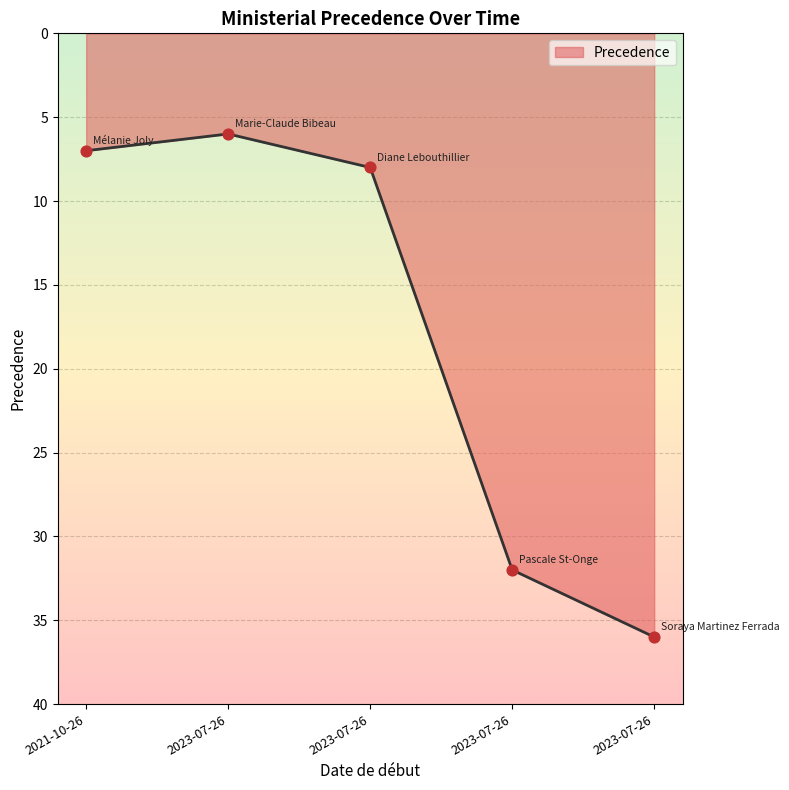

What is the ratio of the value at 2021-10-26 to the value at 2023-07-26?

0.2